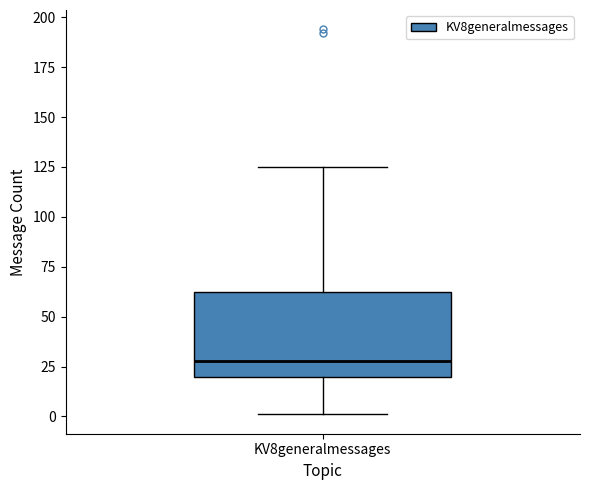

Where does the lower whisker of the box for KV8generalmessages end on the y-axis? The values are not printed on the chart, so give them approximately, as read against the axis.

0